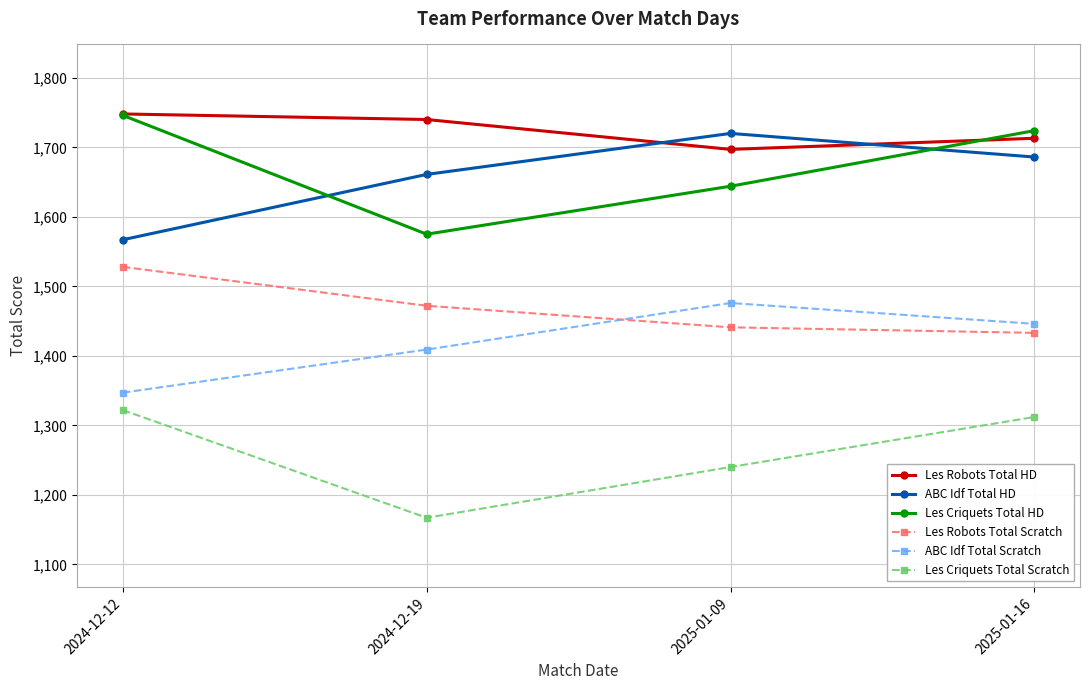

Reading left to right, what are all the values shown in this chart?

Les Robots Total HD: 1748	1740	1697	1713
ABC Idf Total HD: 1567	1661	1720	1686
Les Criquets Total HD: 1746	1575	1644	1724
Les Robots Total Scratch: 1528	1472	1441	1433
ABC Idf Total Scratch: 1347	1409	1476	1446
Les Criquets Total Scratch: 1322	1167	1240	1312